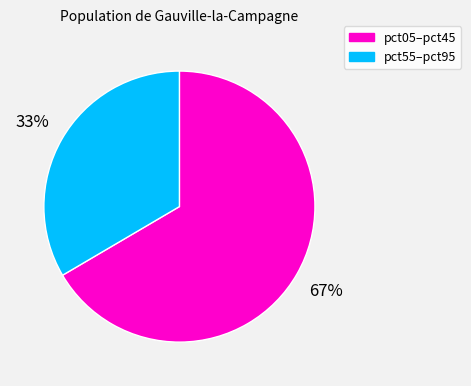

Does any single category account for the majority?

Yes